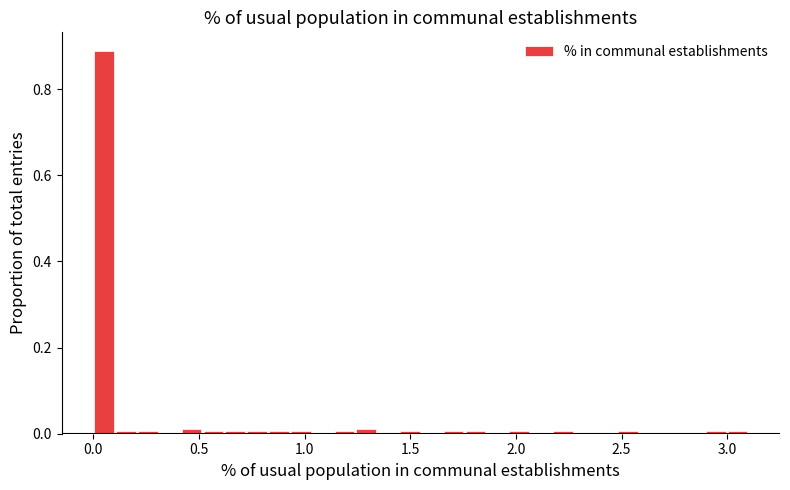

Around what value on the x-axis is the tallest bar? Give the approximate position of its centre, as read against the axis.

0.05